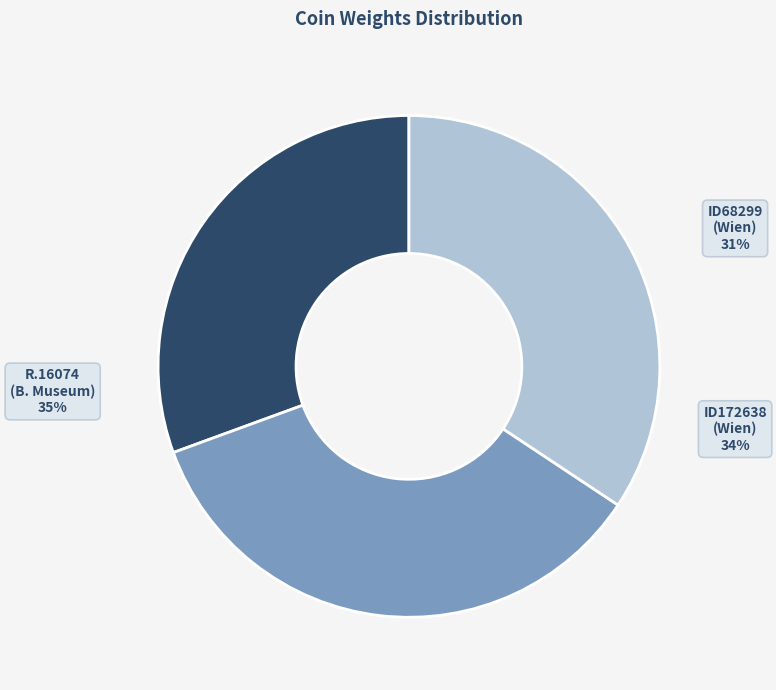

Is it true that ID68299 (Wien) is 38% of the pie?

False